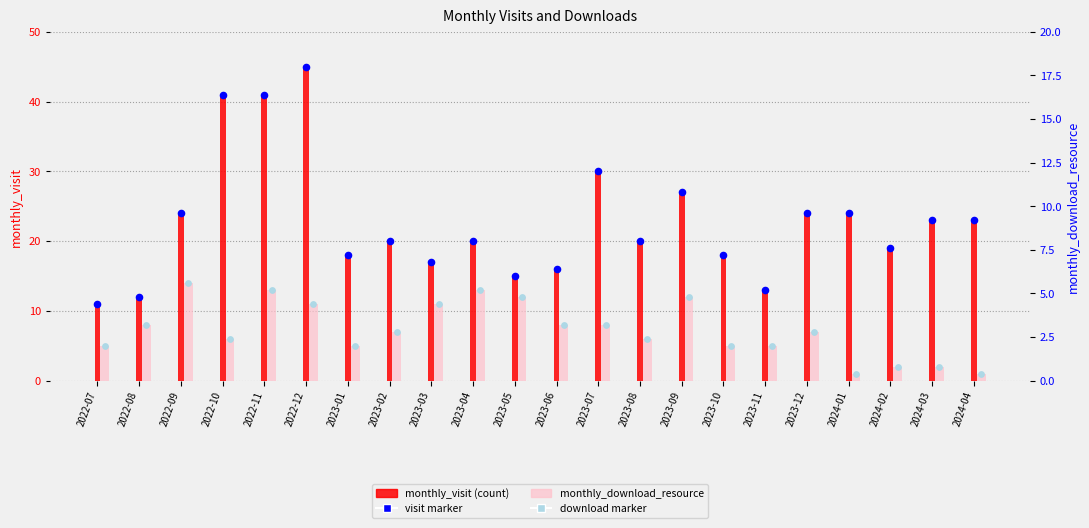

Which series has the widest spread of Y values?

monthly_visit